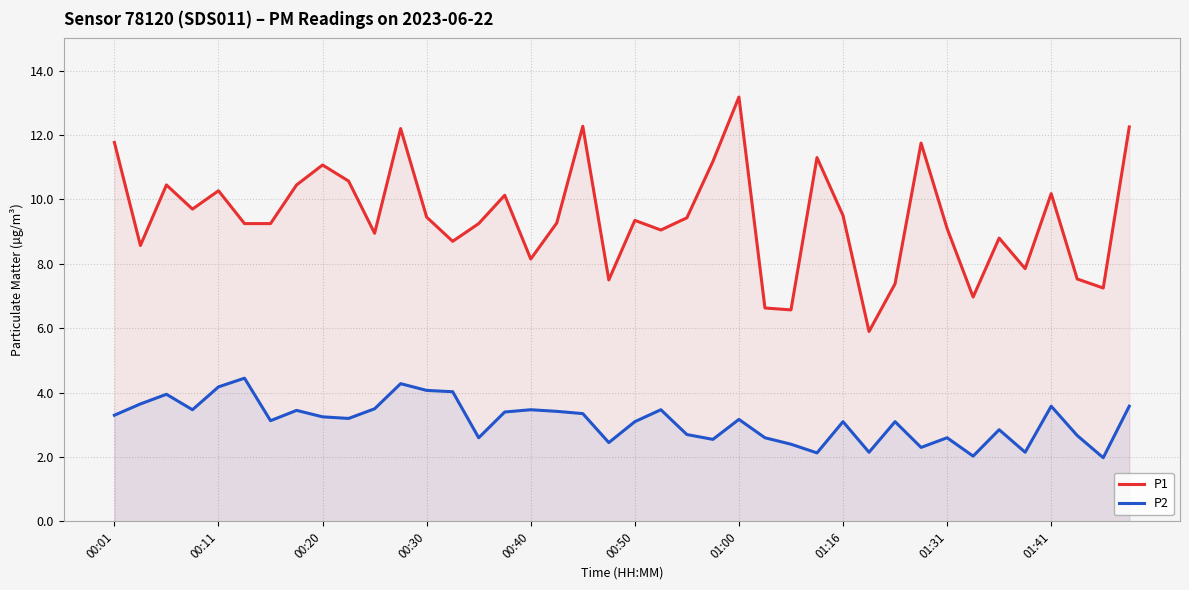

What is the total value across all series at 01:00?

16.4